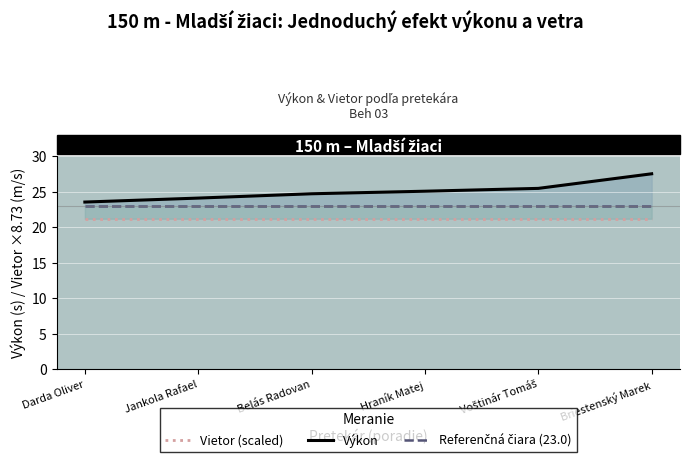

What is the minimum value shown in the chart?

21.2